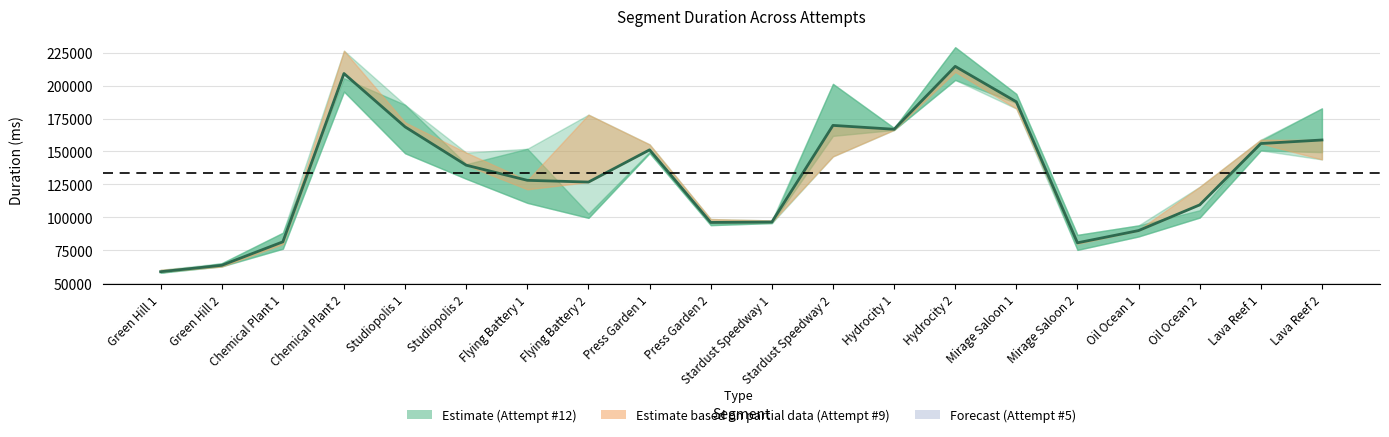

Rank the categories by value from highest to lowest.

Hydrocity 2, Chemical Plant 2, Mirage Saloon 1, Stardust Speedway 2, Studiopolis 1, Hydrocity 1, Lava Reef 2, Lava Reef 1, Press Garden 1, Studiopolis 2, Flying Battery 1, Flying Battery 2, Oil Ocean 2, Stardust Speedway 1, Press Garden 2, Oil Ocean 1, Chemical Plant 1, Mirage Saloon 2, Green Hill 2, Green Hill 1